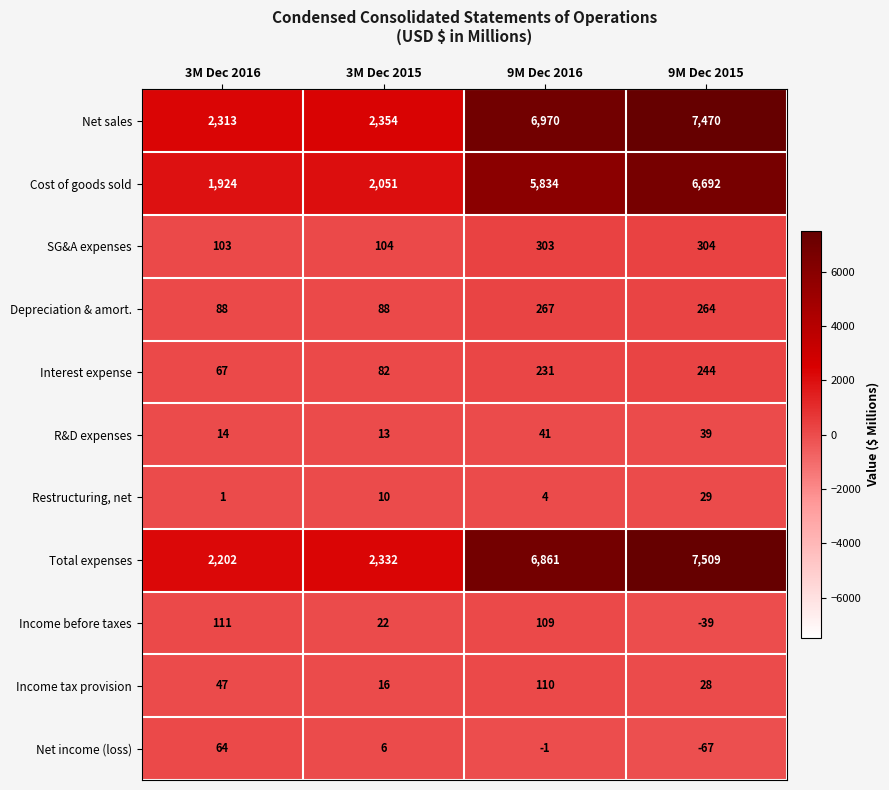

True or false: R&D expenses has a value of 54 at 9M Dec 2016.

False